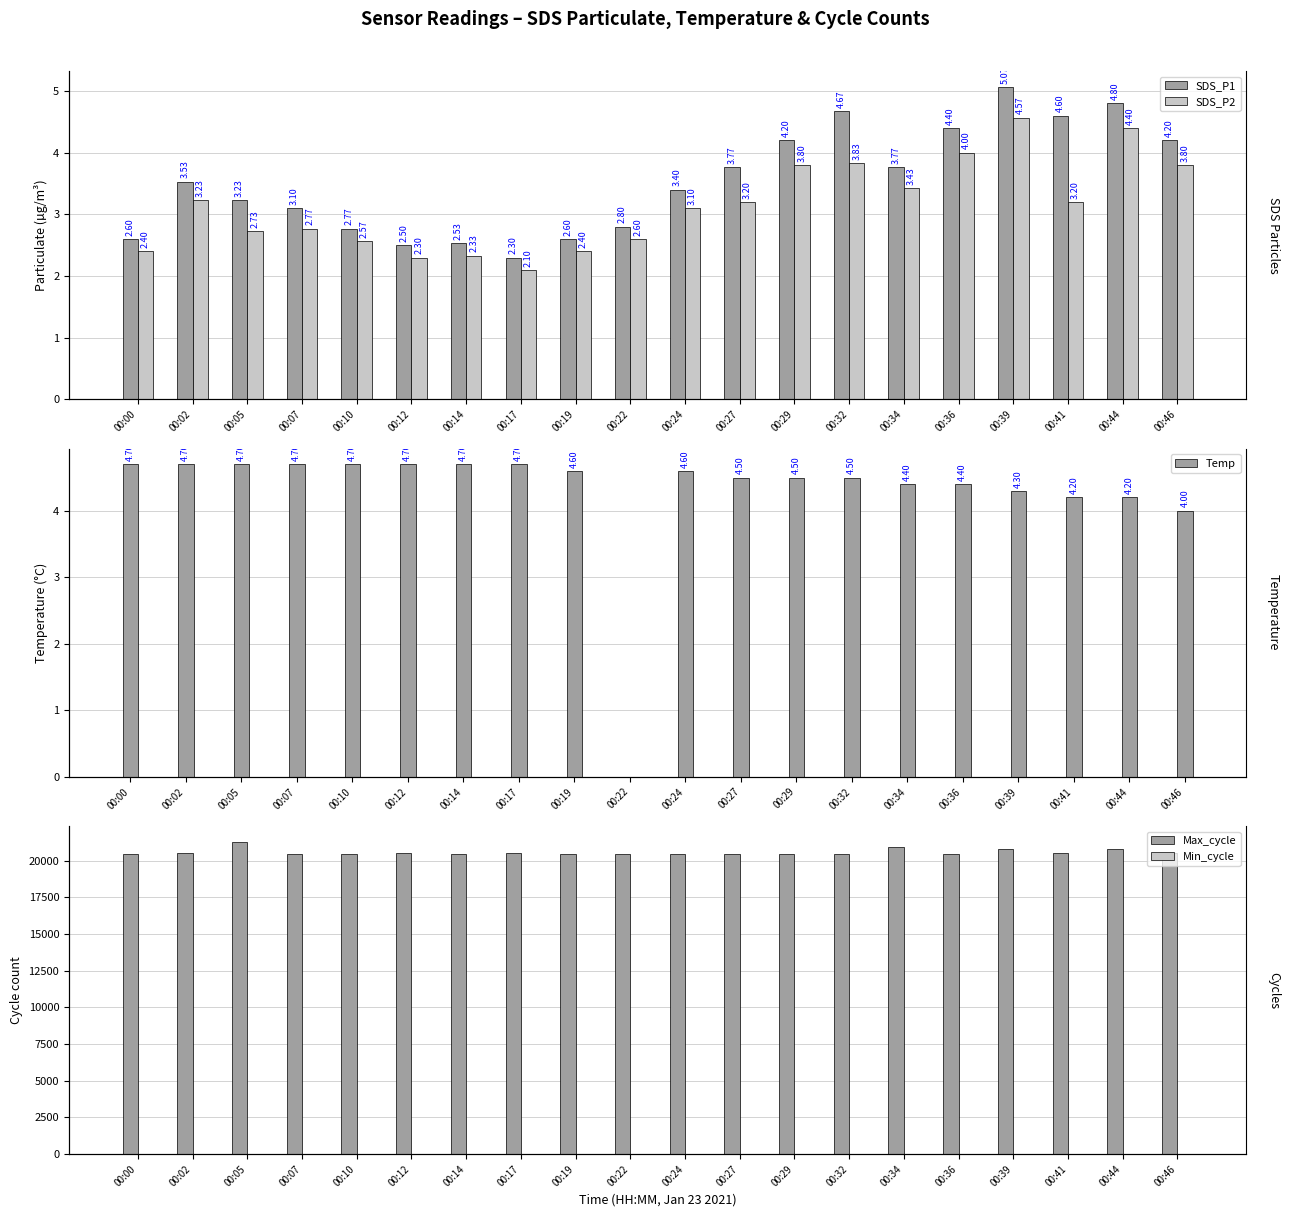

The Max_cycle series shows 12372.3 at 00:27. True or false?

False